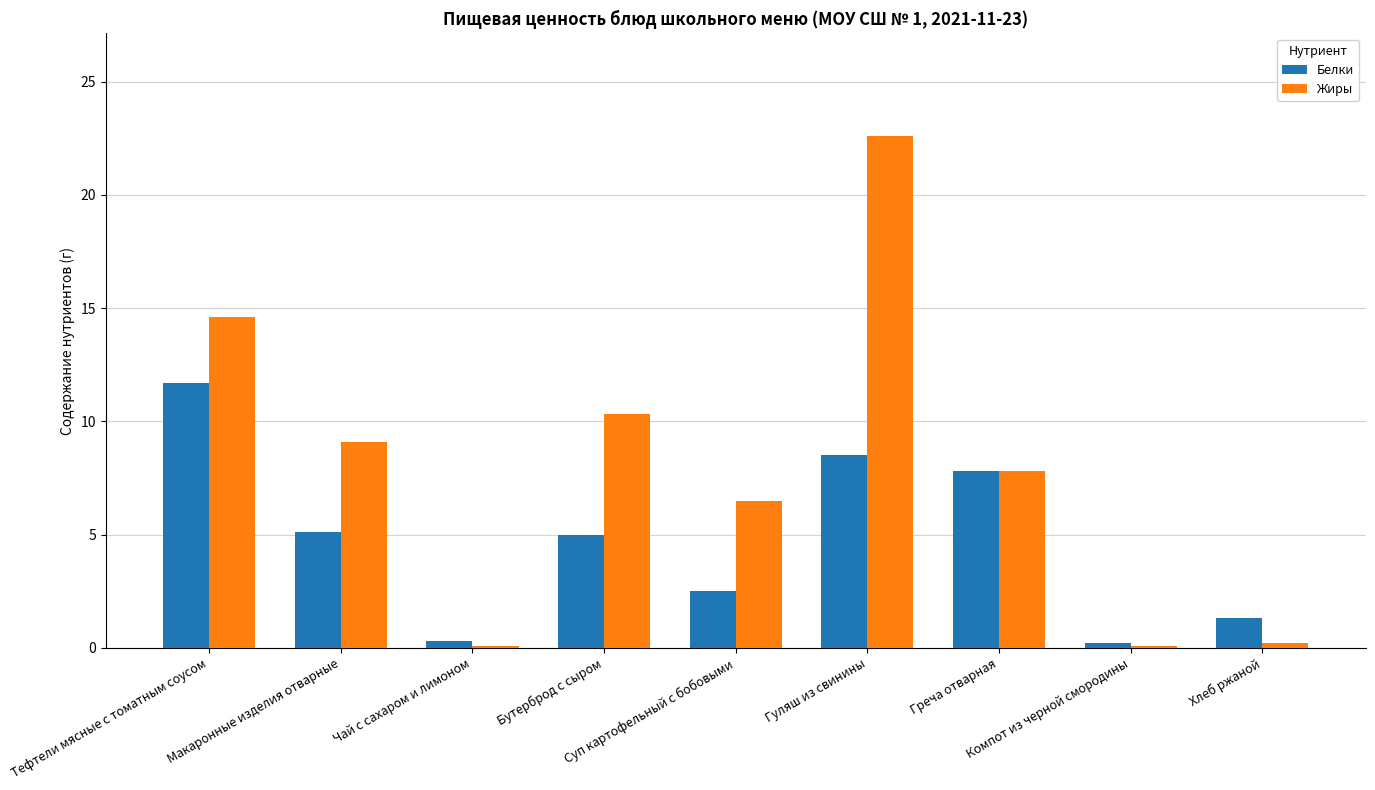

Which series has the largest range (max minus min)?

Жиры